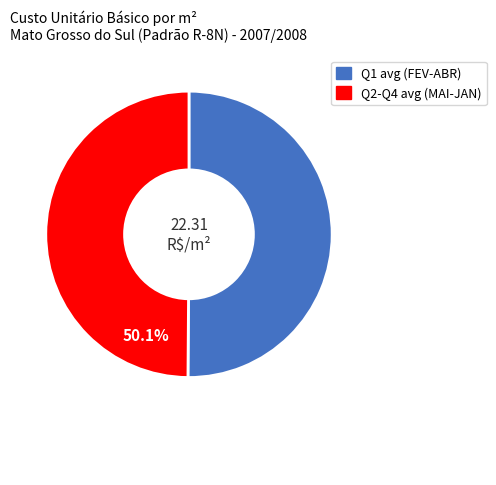

How many segments does this pie chart have?

2